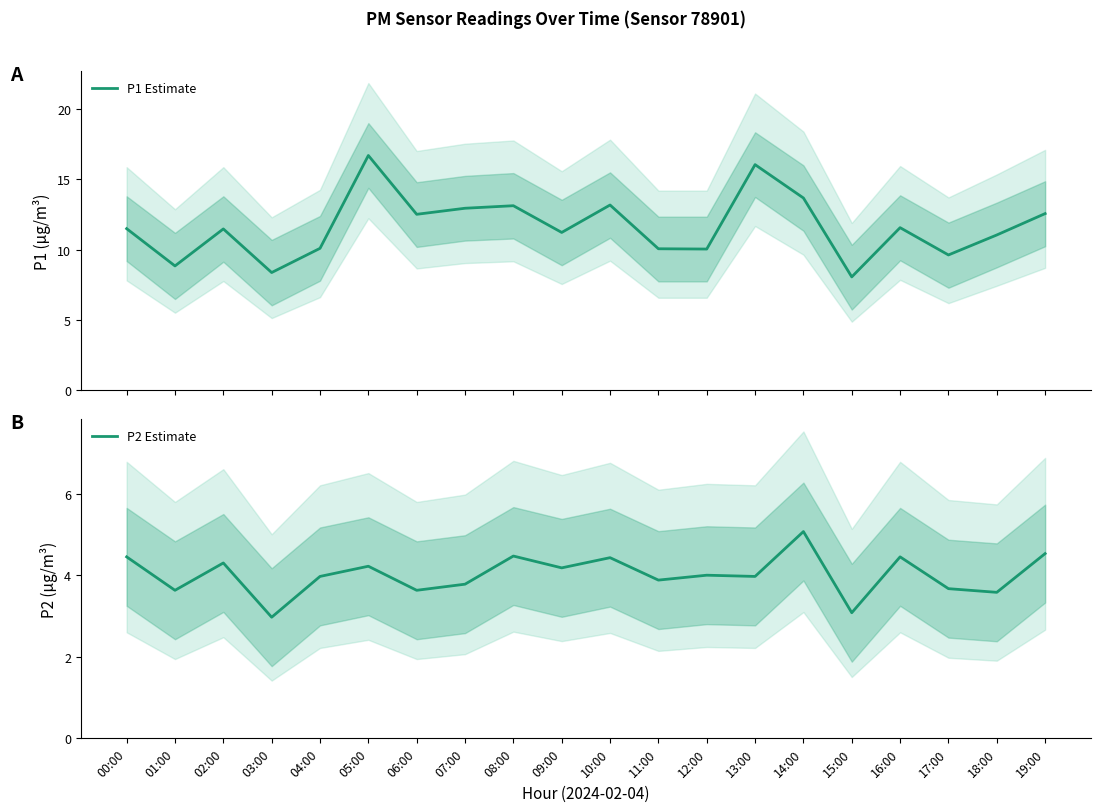

What is the label of the 7th point from the left?

06:00